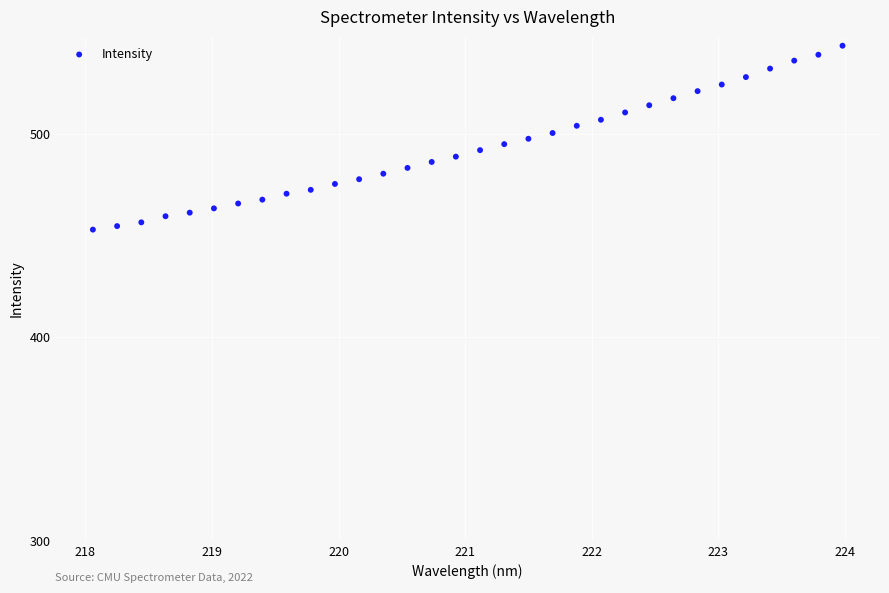

What is the range of Y values (max minus min)?

90.4